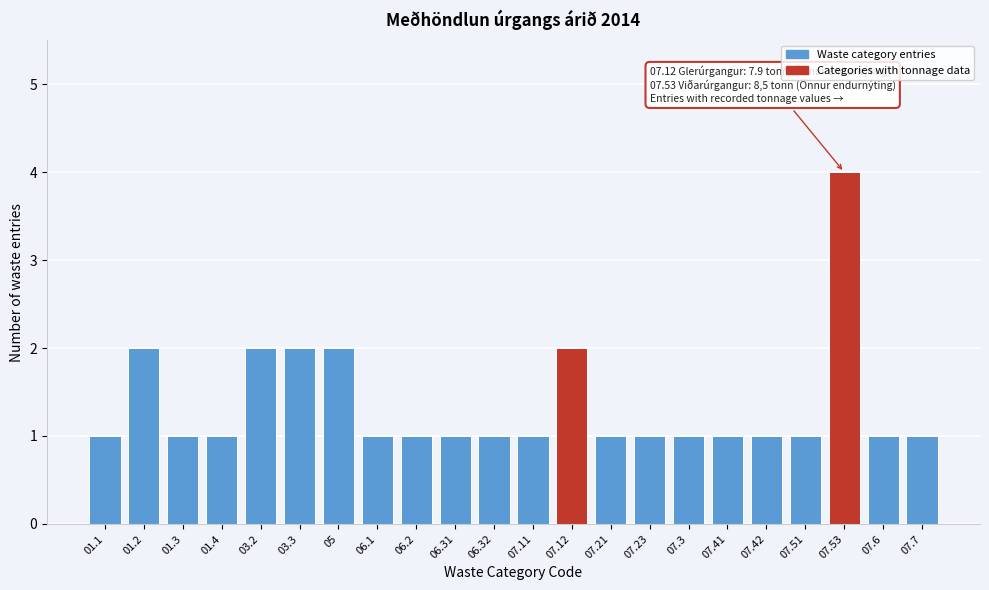

Reading right to left, list all the values displayed in this chart.

07.7=1	07.6=1	07.53=4	07.51=1	07.42=1	07.41=1	07.3=1	07.23=1	07.21=1	07.12=2	07.11=1	06.32=1	06.31=1	06.2=1	06.1=1	05=2	03.3=2	03.2=2	01.4=1	01.3=1	01.2=2	01.1=1